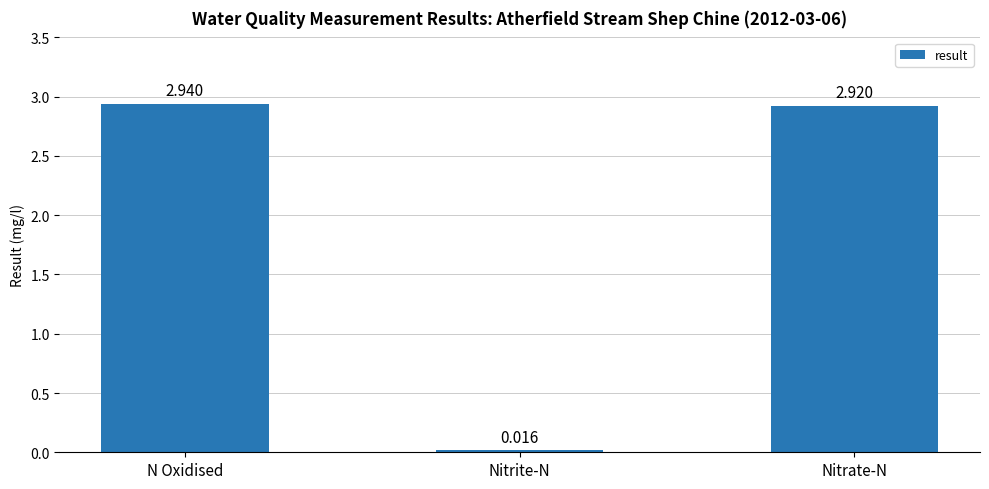

Rank the categories by value from lowest to highest.

Nitrite-N, Nitrate-N, N Oxidised